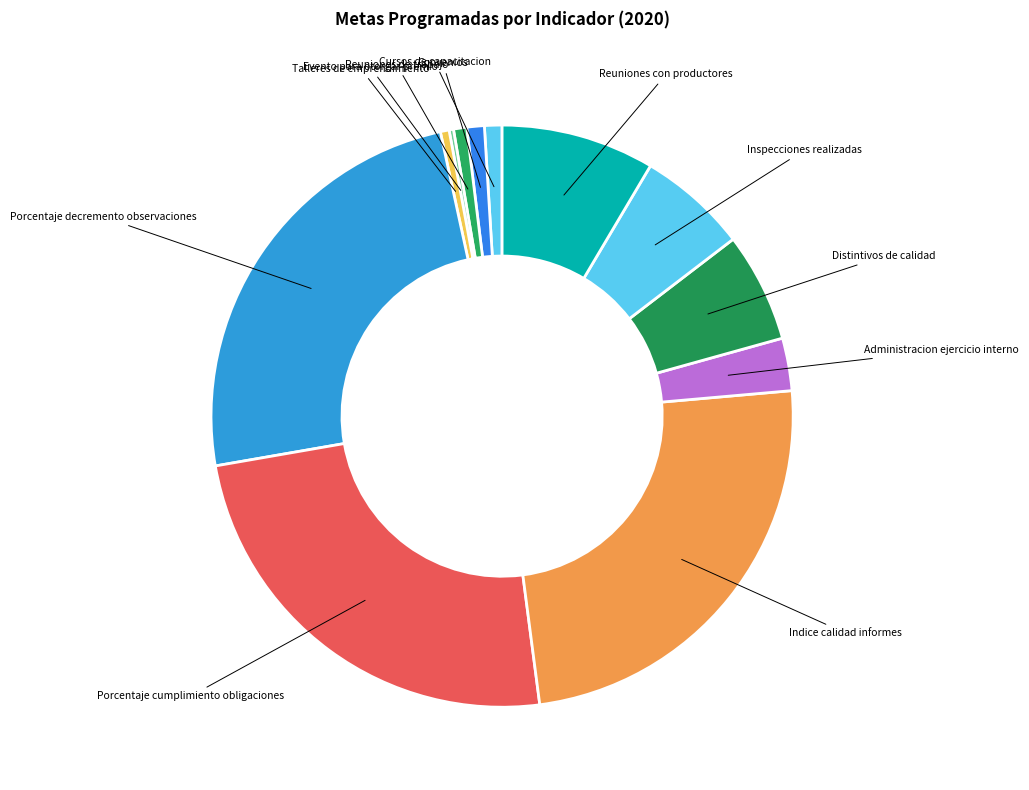

Do Inspecciones realizadas and Administracion ejercicio interno together represent more than half of the pie?

No